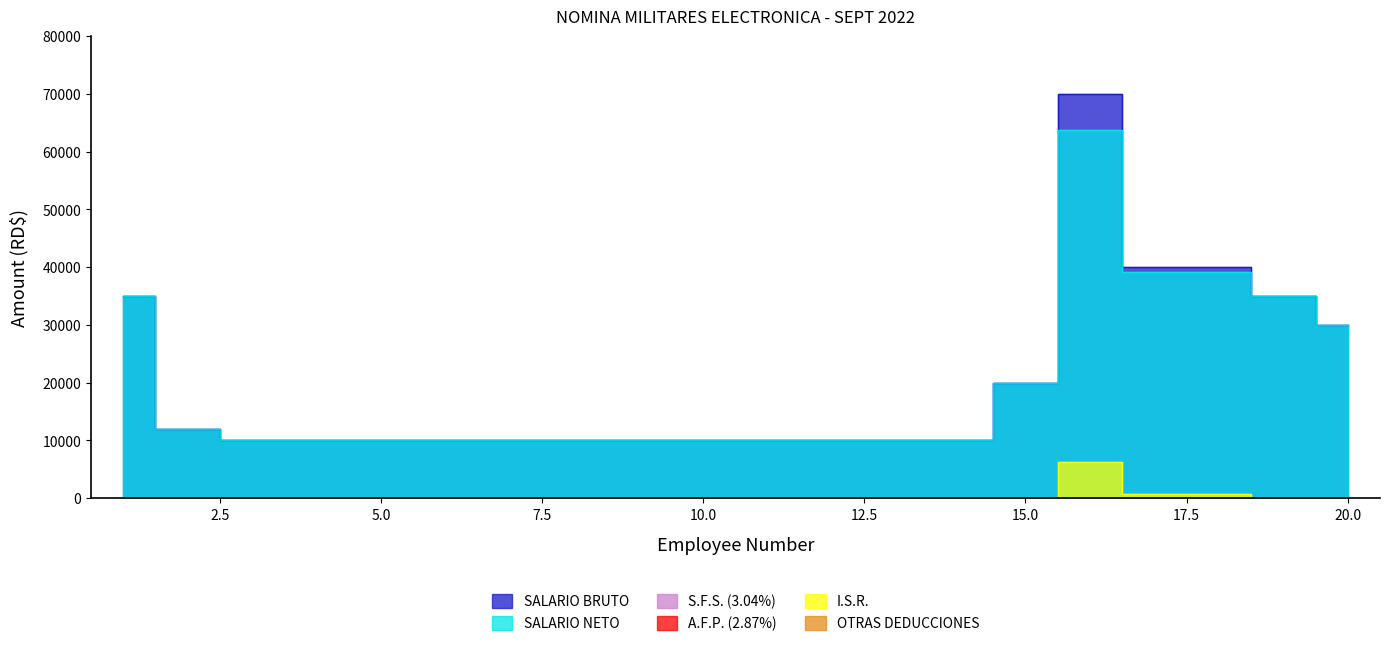

True or false: OTRAS DEDUCCIONES and SALARIO NETO intersect in this chart.

False